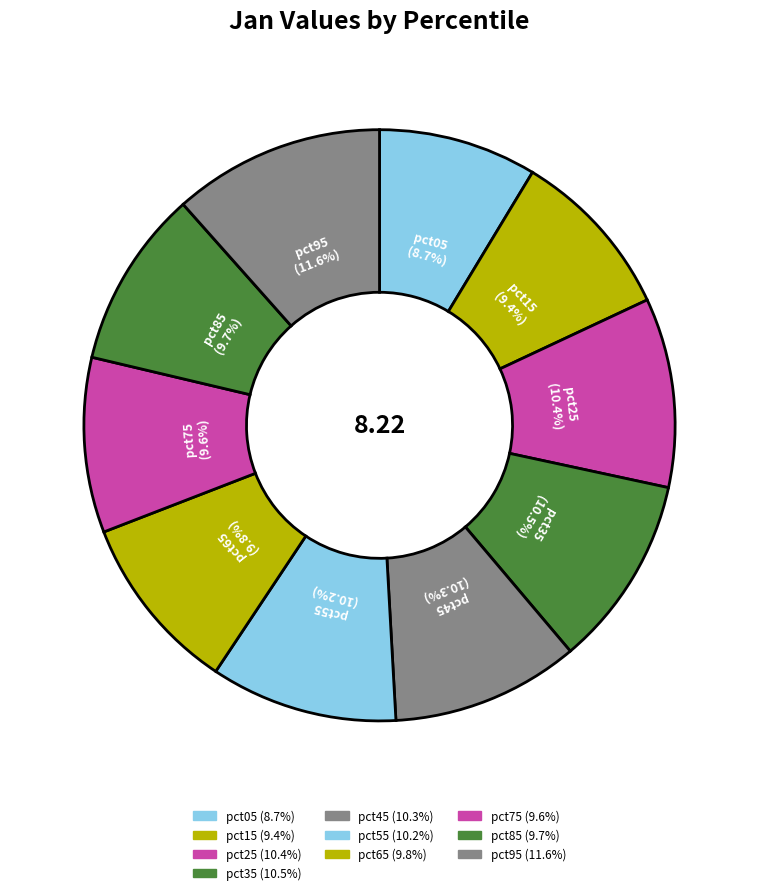

Count the number of slices in the pie.

10